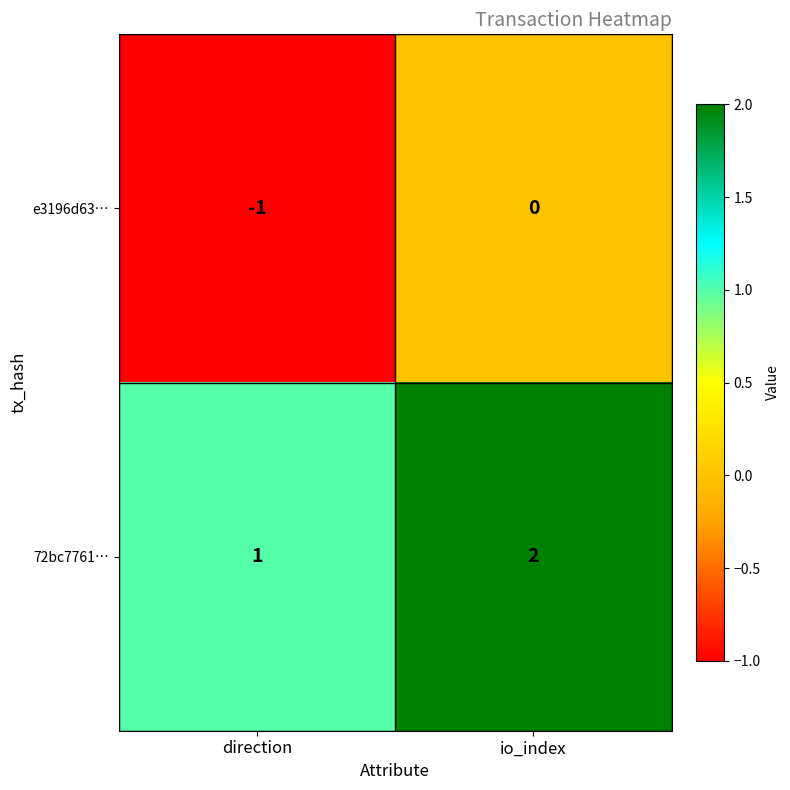

Which series has the largest total across all categories?

72bc7761…